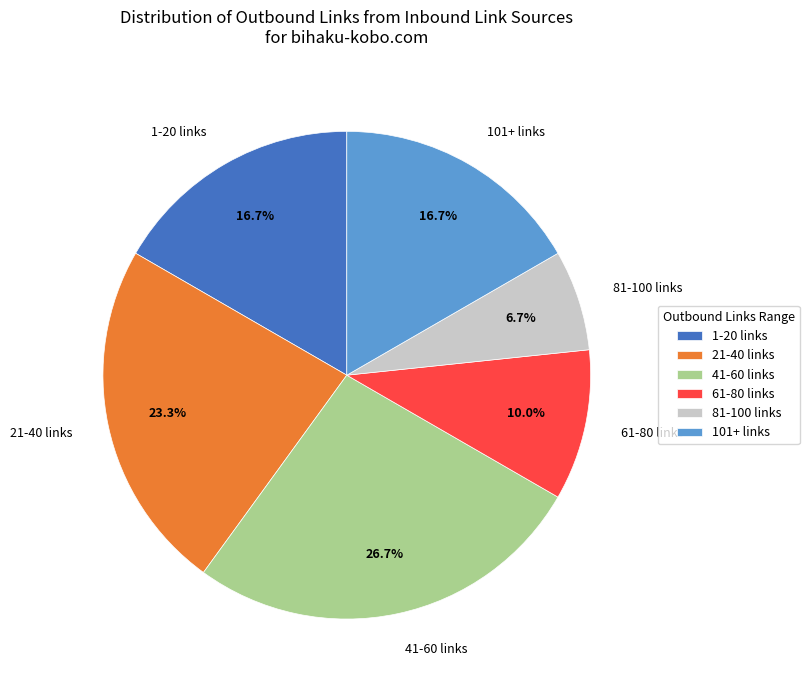

Is the sum of 21-40 links and 61-80 links greater than half?

No